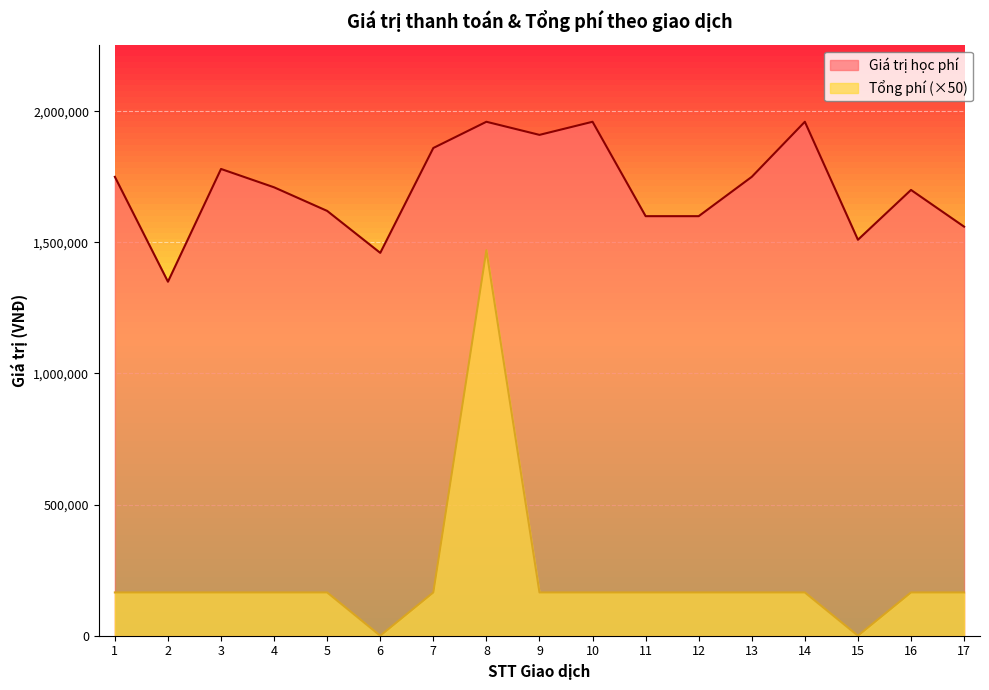

What is the difference between the highest and lowest values at 8?

490000